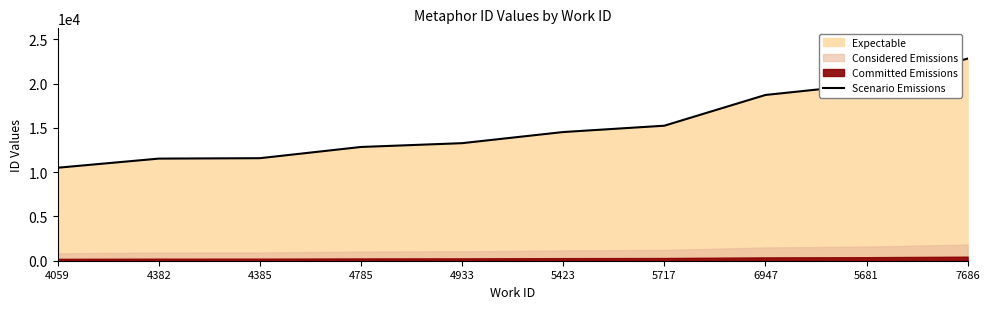

Reading left to right, what are all the values shown in this chart?

10501	11531	11578	12845	13274	14531	15246	18717	19915	22819